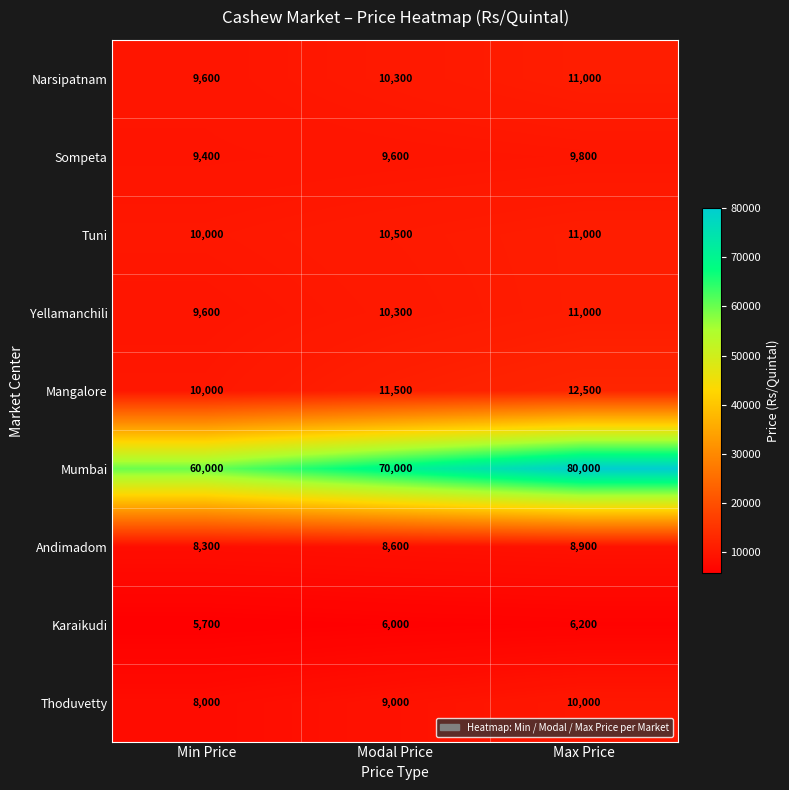

What is the average value of the Mumbai series?

70000